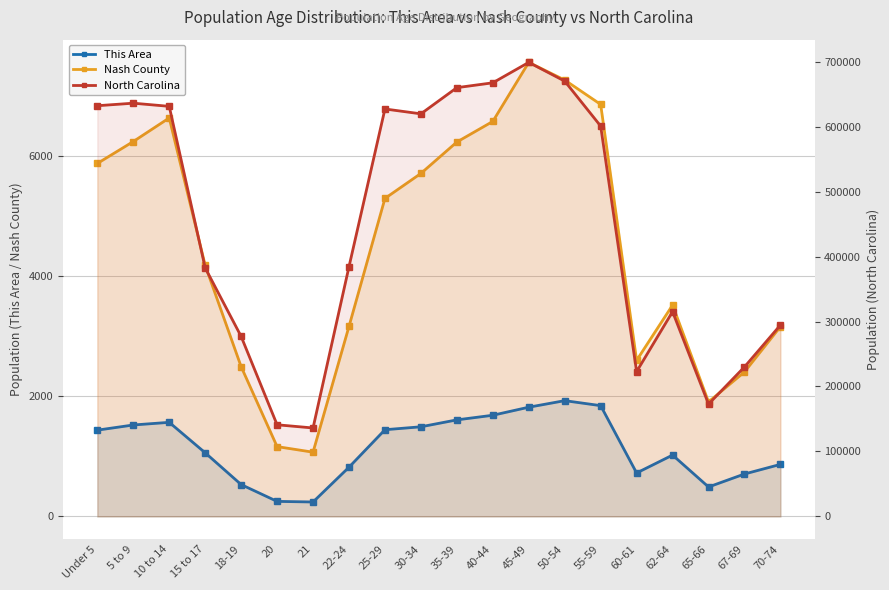

What position from the left is 30-34?

10